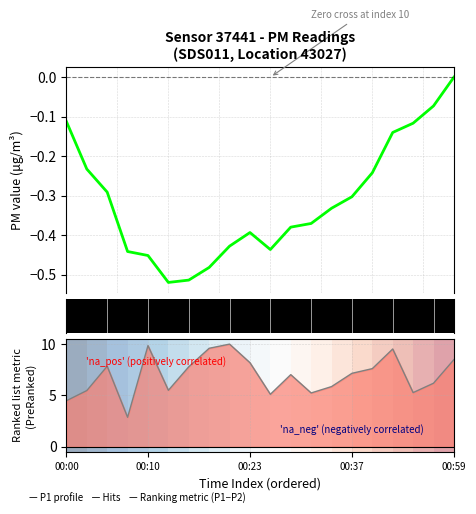

The P1 profile series shows -0.2 at 17. True or false?

False